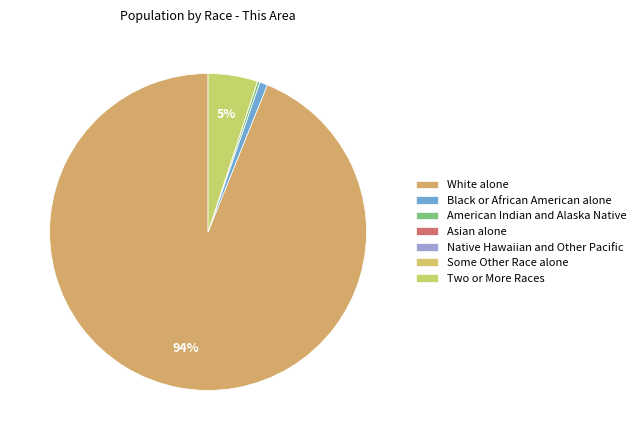

Is White alone the majority of the pie?

Yes